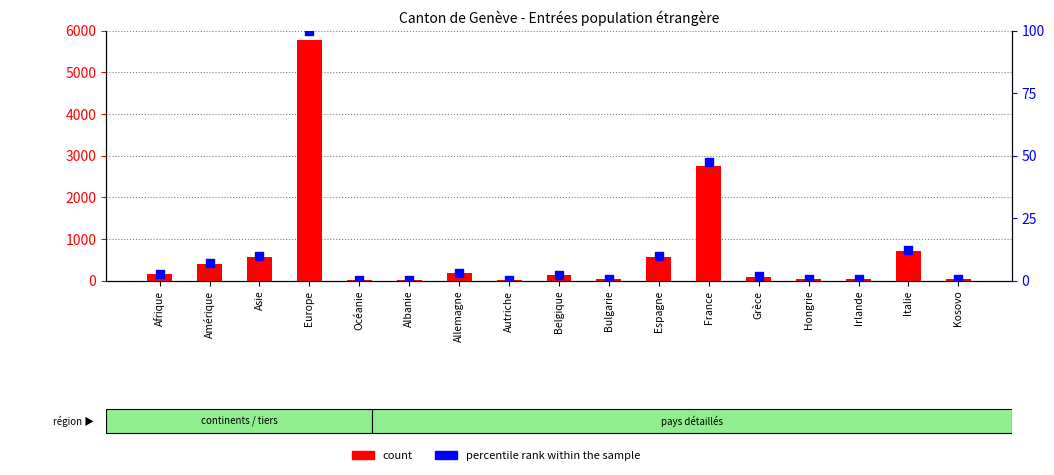

What are all the series names shown in the legend?

count, percentile rank within the sample